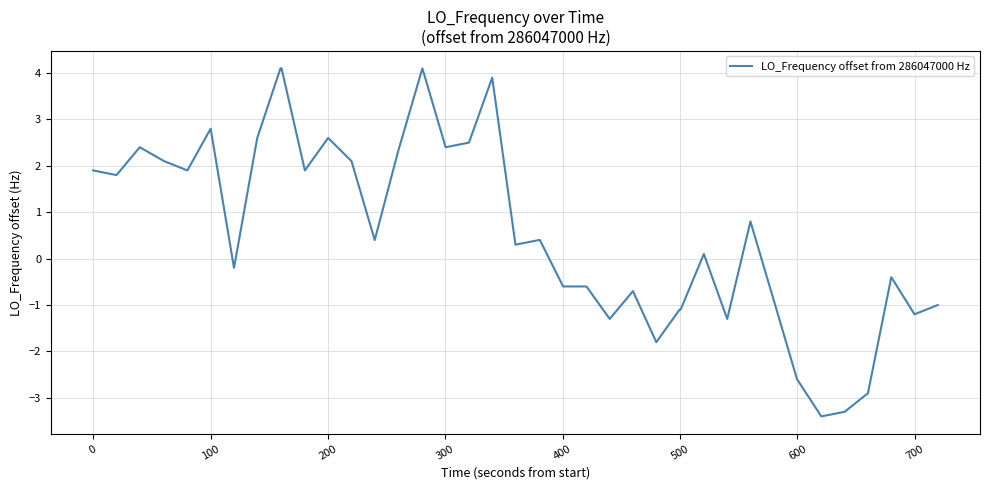

What is the minimum value shown in the chart?

-3.4